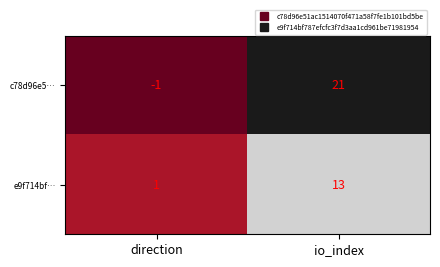

What is the sum of all c78d96e5… values?

20